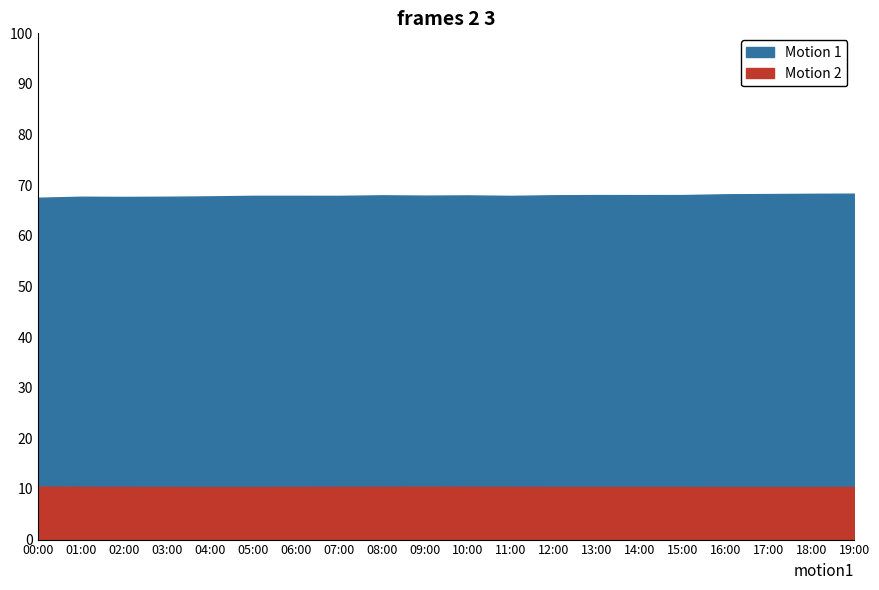

True or false: humidity and temperature intersect in this chart.

False